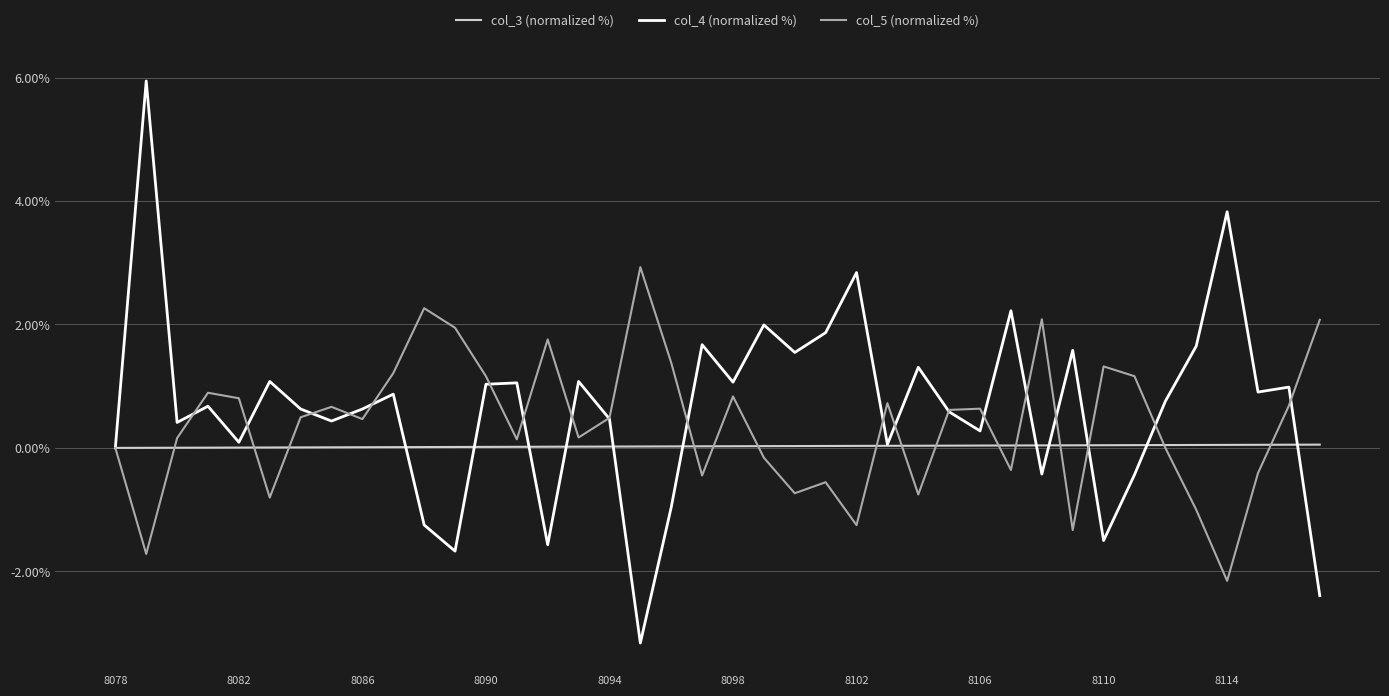

What is the lowest value of the col_4 (normalized %) series?

-3.2